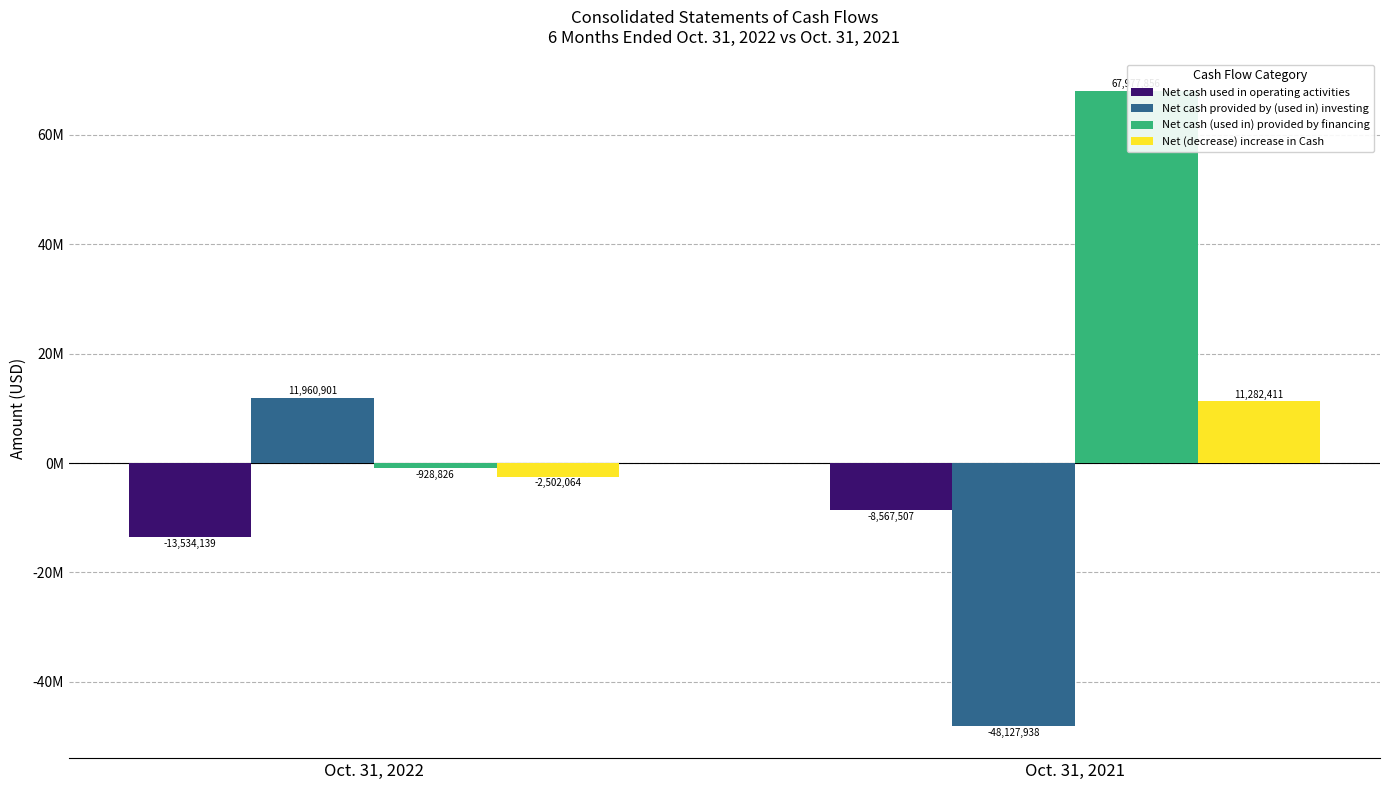

Is the value of Net cash provided by (used in) investing at Oct. 31, 2021 greater than the value of Net cash used in operating activities at Oct. 31, 2022?

No